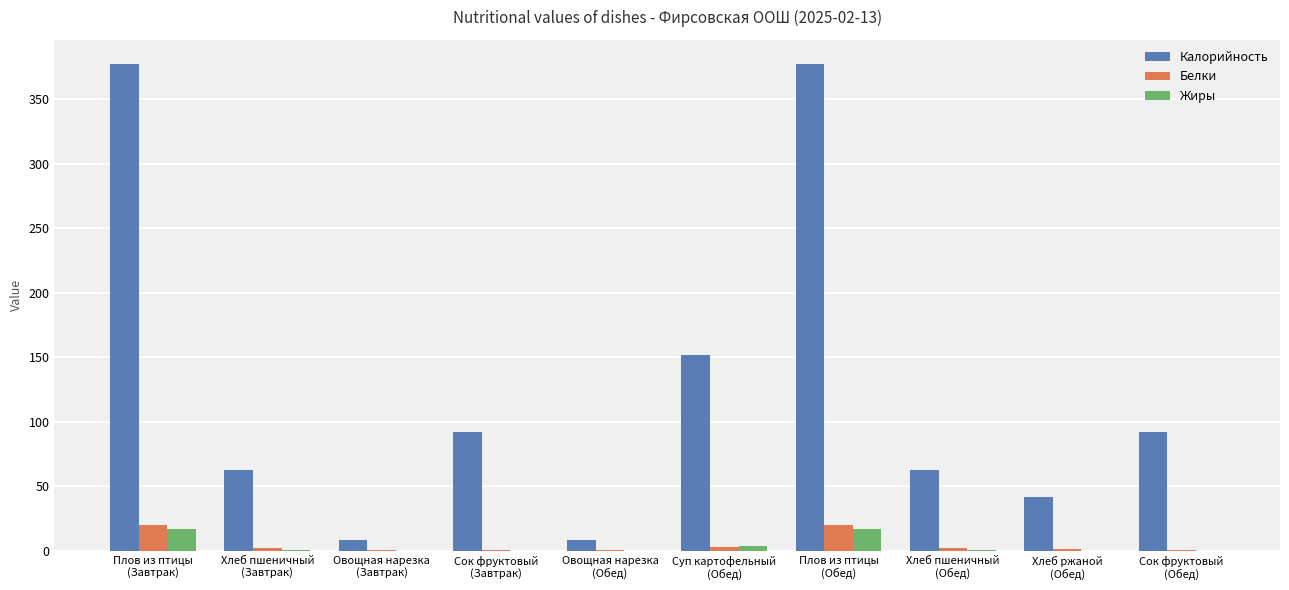

Which series has the largest total across all categories?

Калорийность